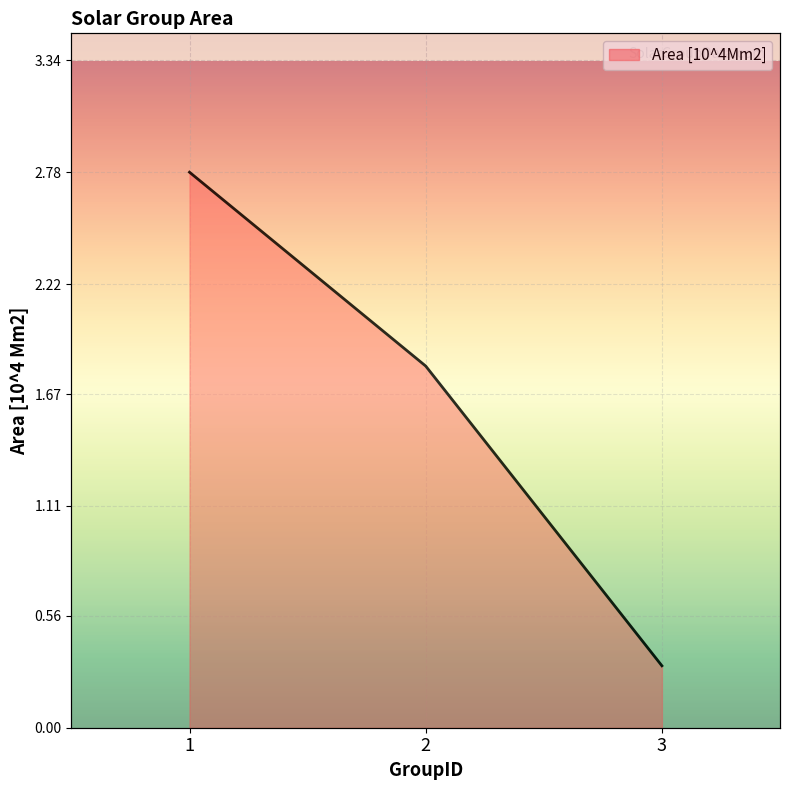

Does the chart display data point markers on the line(s)?

No